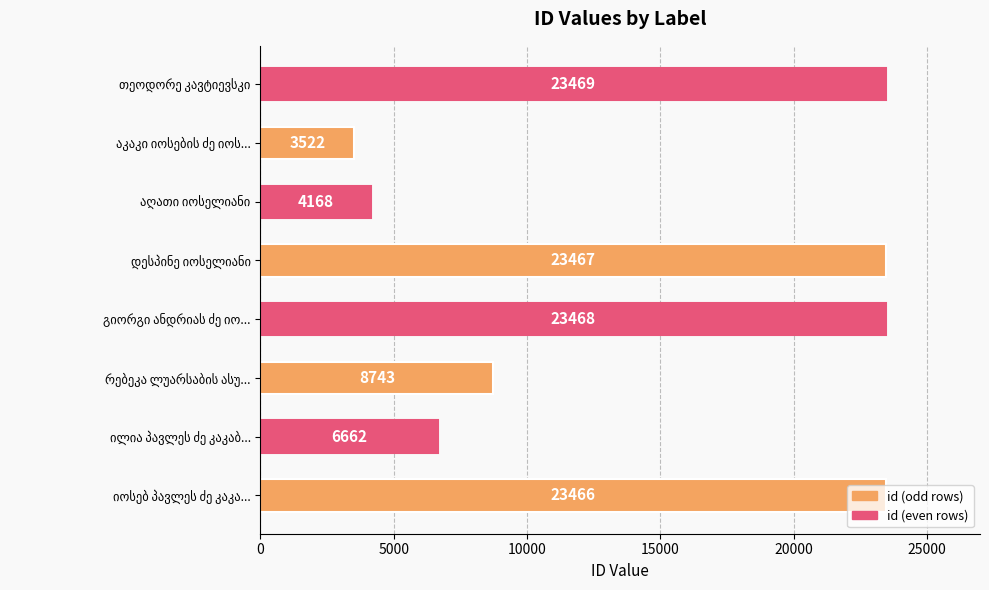

Does the chart contain any negative values?

No